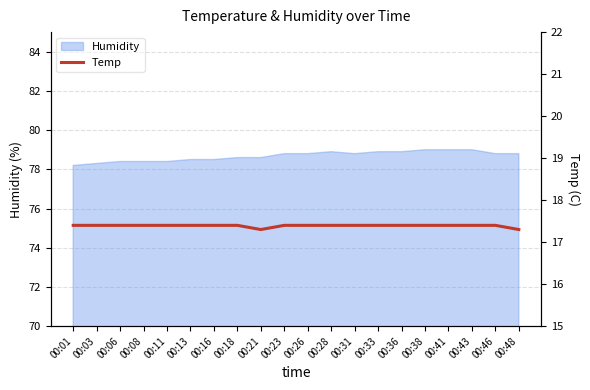

Approximately how many times larger is the value at 00:28 compared to 00:46?

1.0